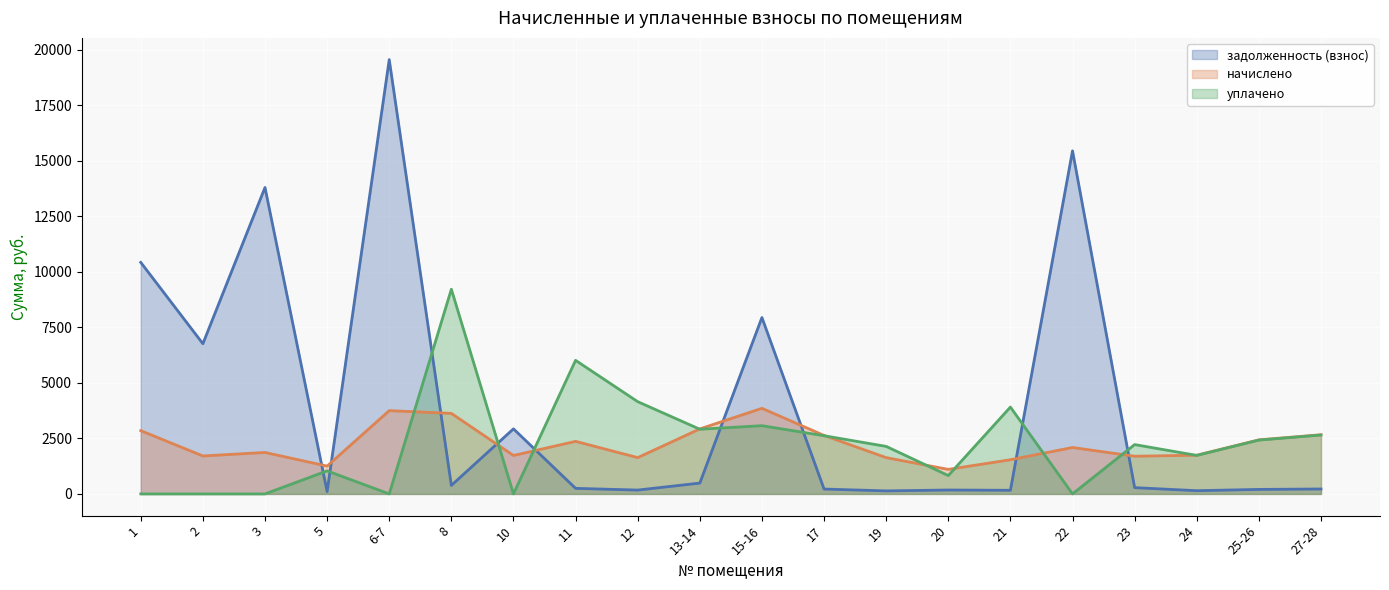

At which label is задолженность (взнос) closest to 9827?

1